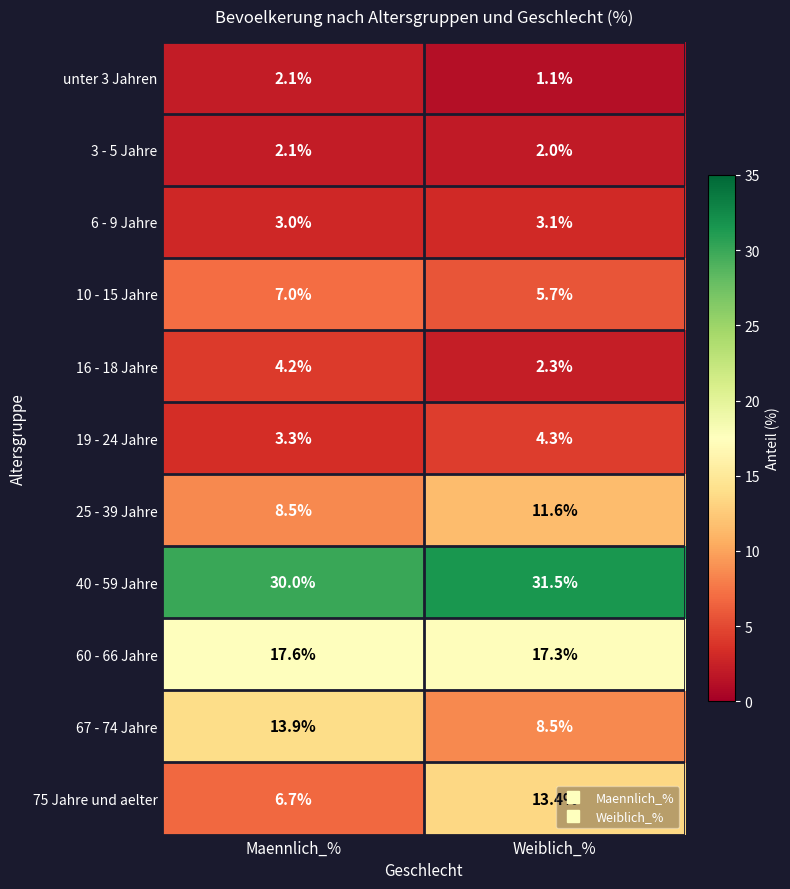

Rank the series at Weiblich_% from highest to lowest value.

40 - 59 Jahre, 60 - 66 Jahre, 75 Jahre und aelter, 25 - 39 Jahre, 67 - 74 Jahre, 10 - 15 Jahre, 19 - 24 Jahre, 6 - 9 Jahre, 16 - 18 Jahre, 3 - 5 Jahre, unter 3 Jahren